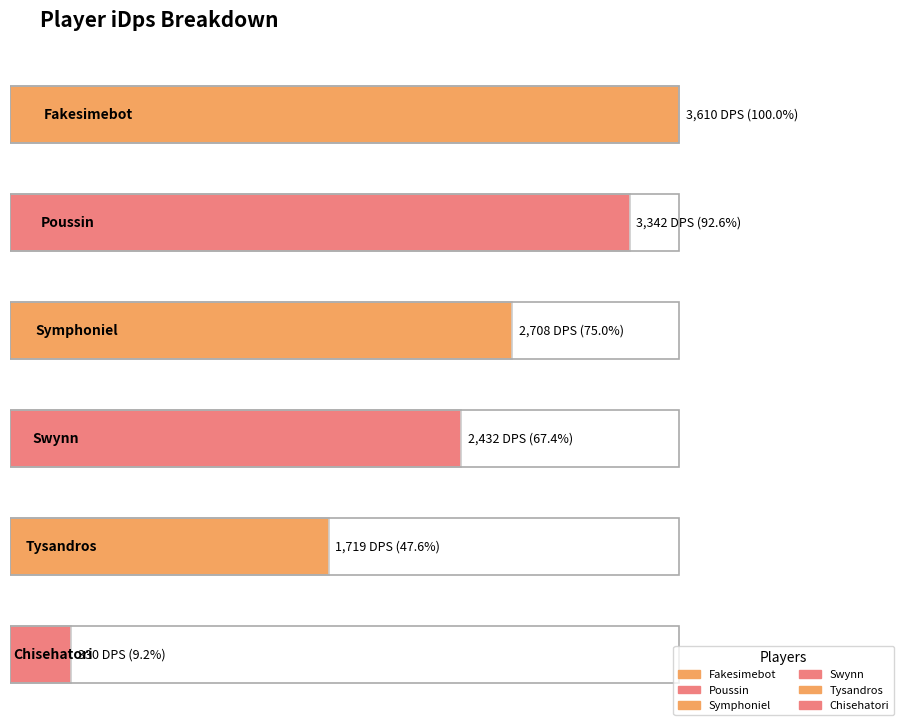

What is the difference between the maximum and minimum values?

3279.4